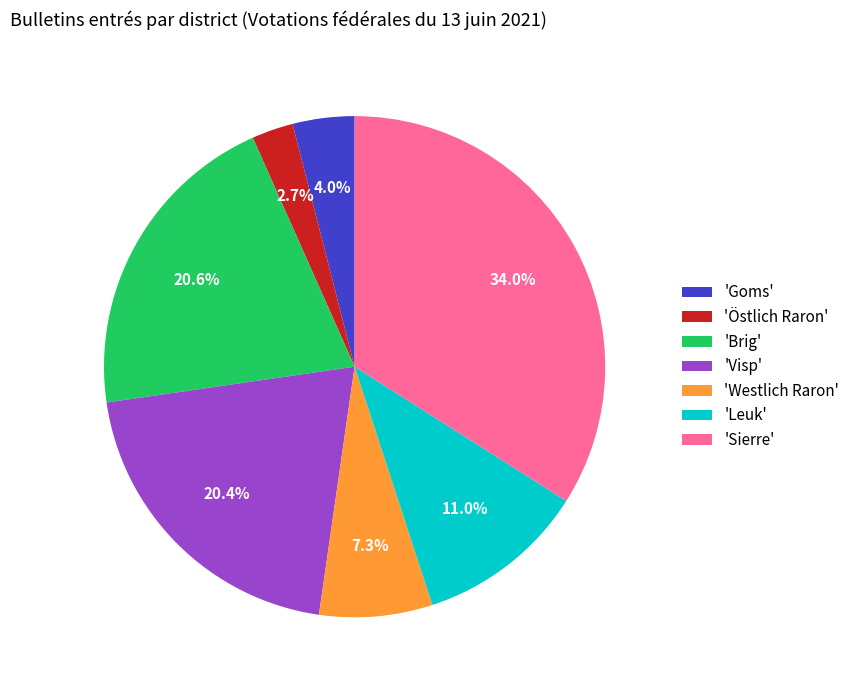

What is the total percentage of 'Goms' and 'Visp'?

24.4%